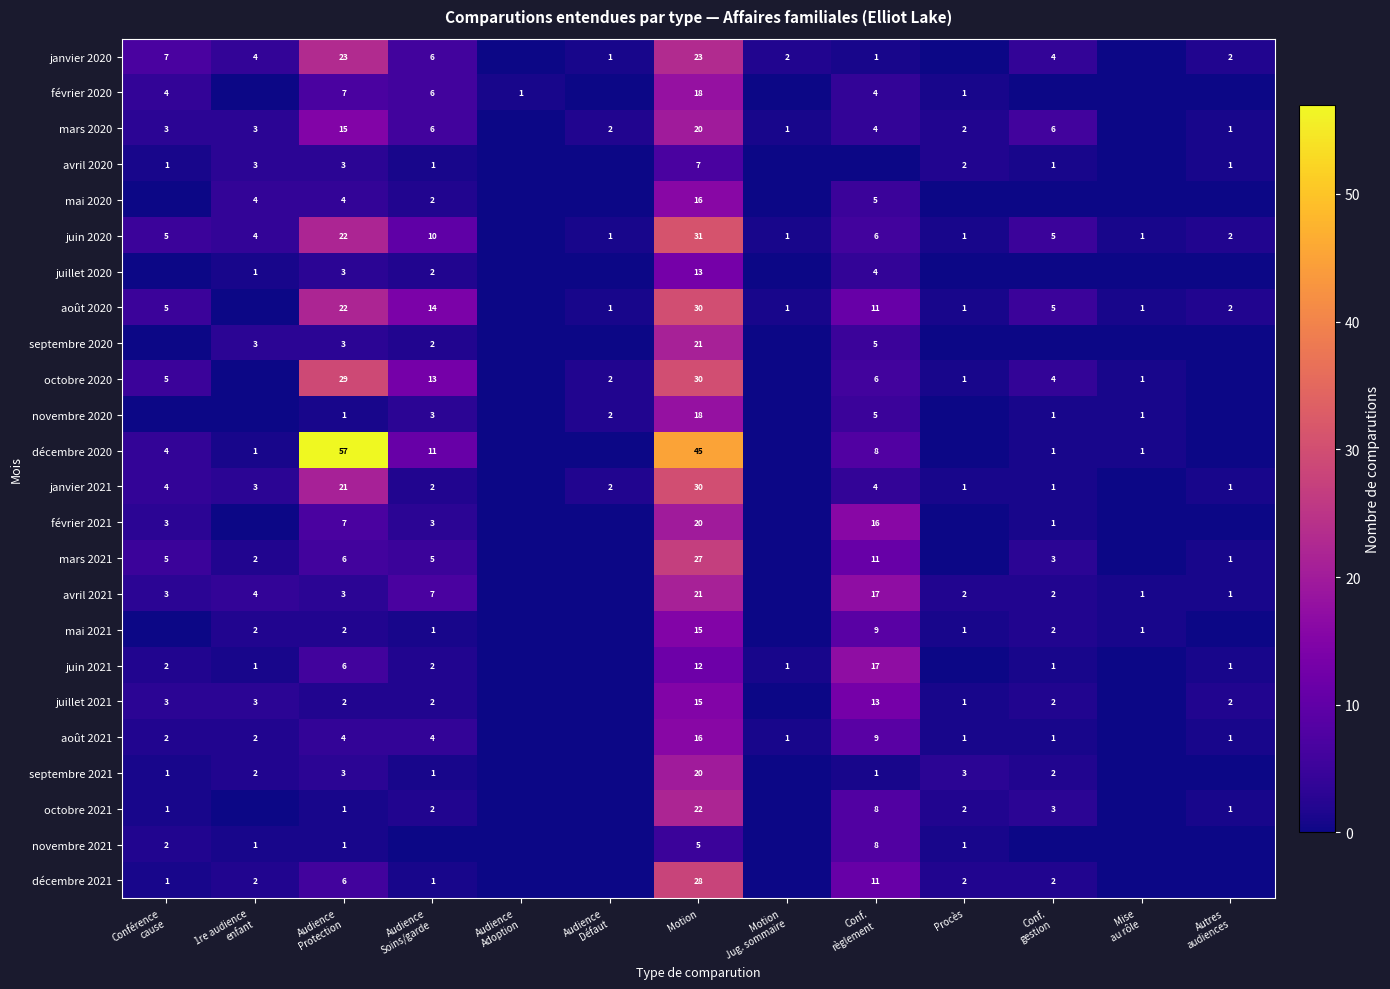

At which category is the sum across all series the highest?

Motion